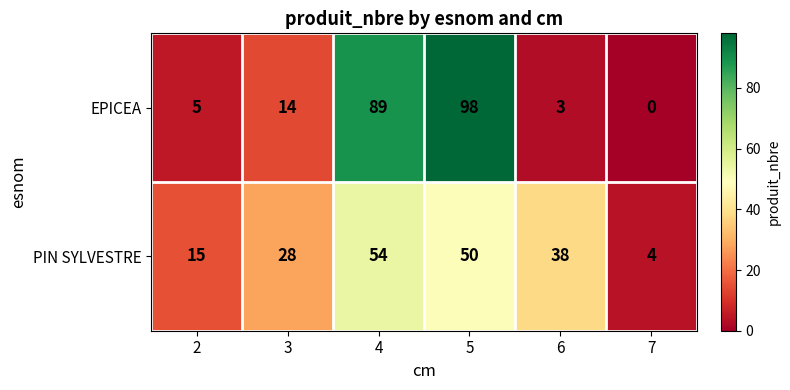

Which series has the largest range (max minus min)?

EPICEA